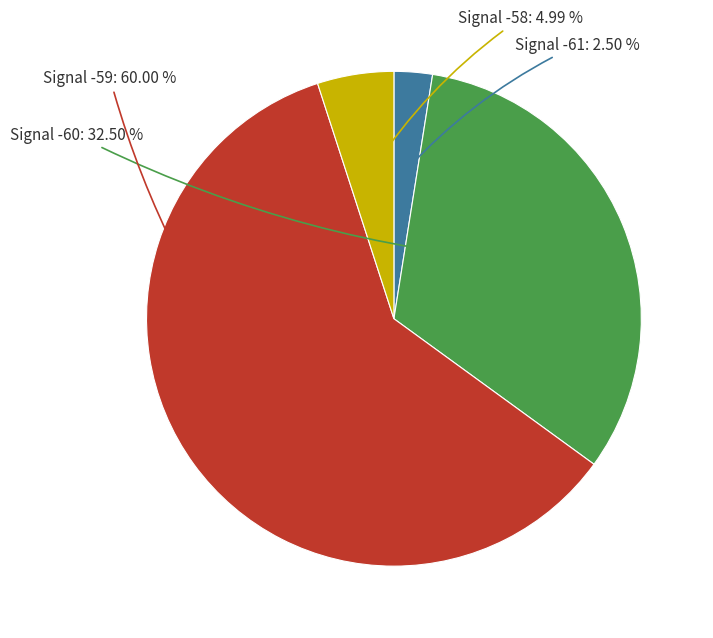

Is there a majority slice in this chart?

Yes